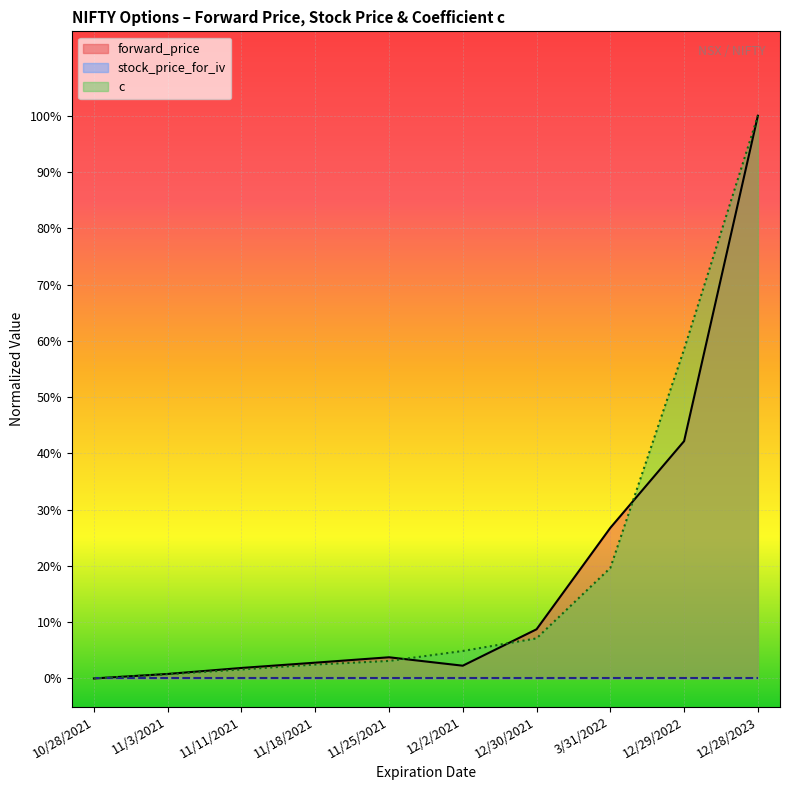

Does the chart display data point markers on the line(s)?

No